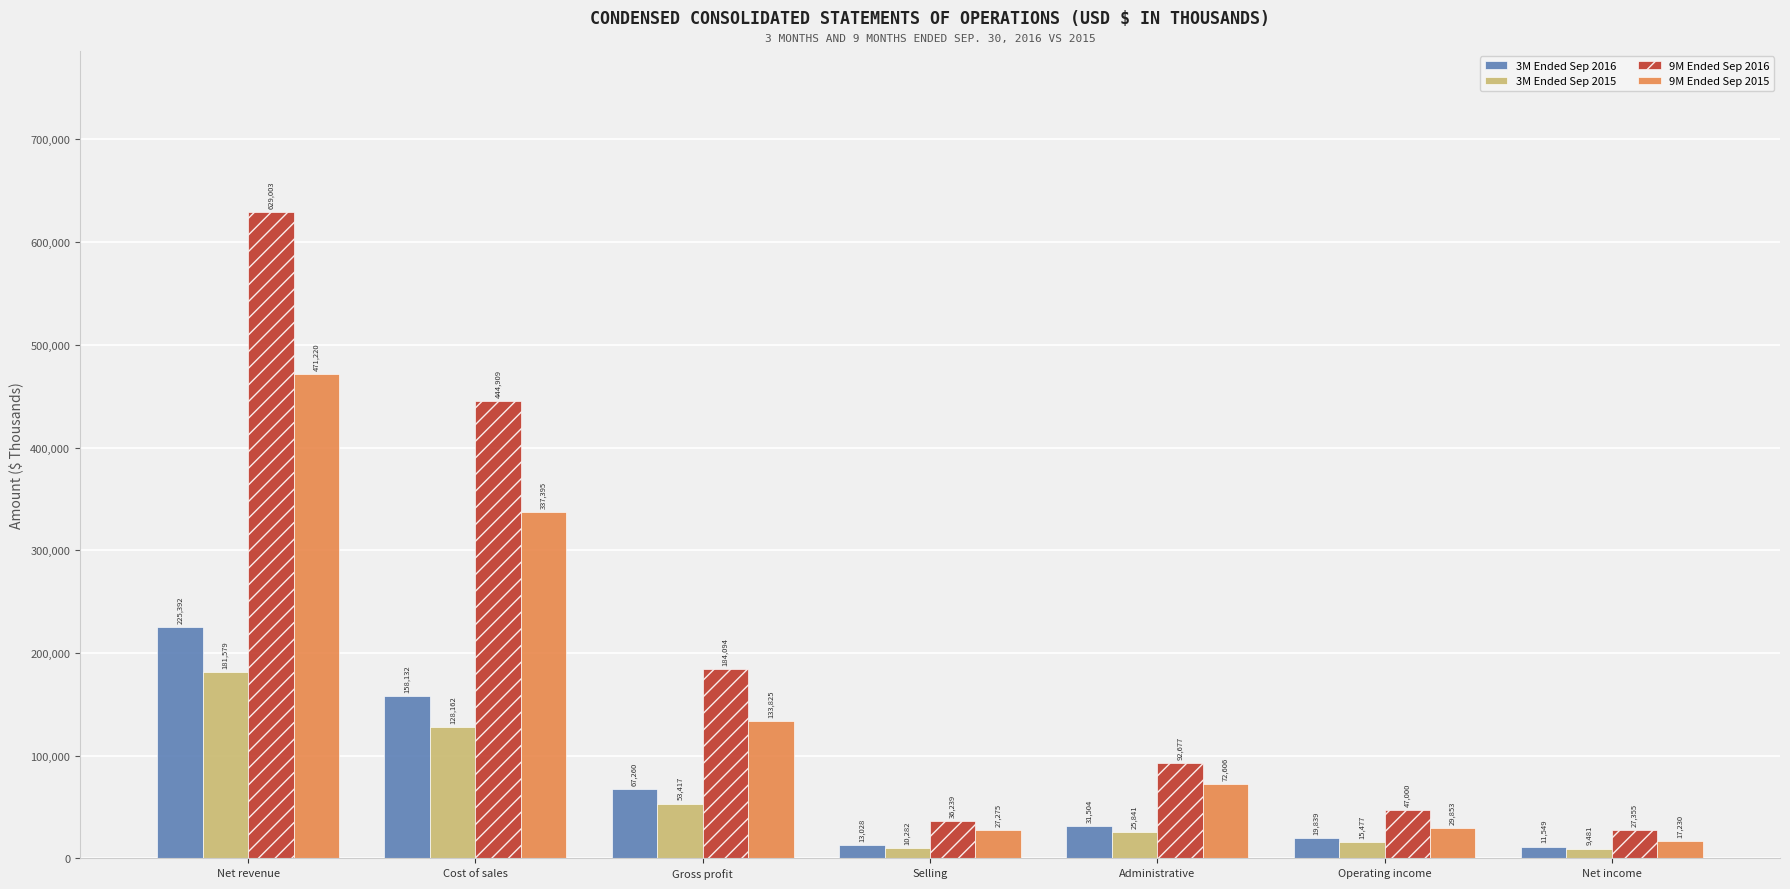

How many data points does each series have?

7